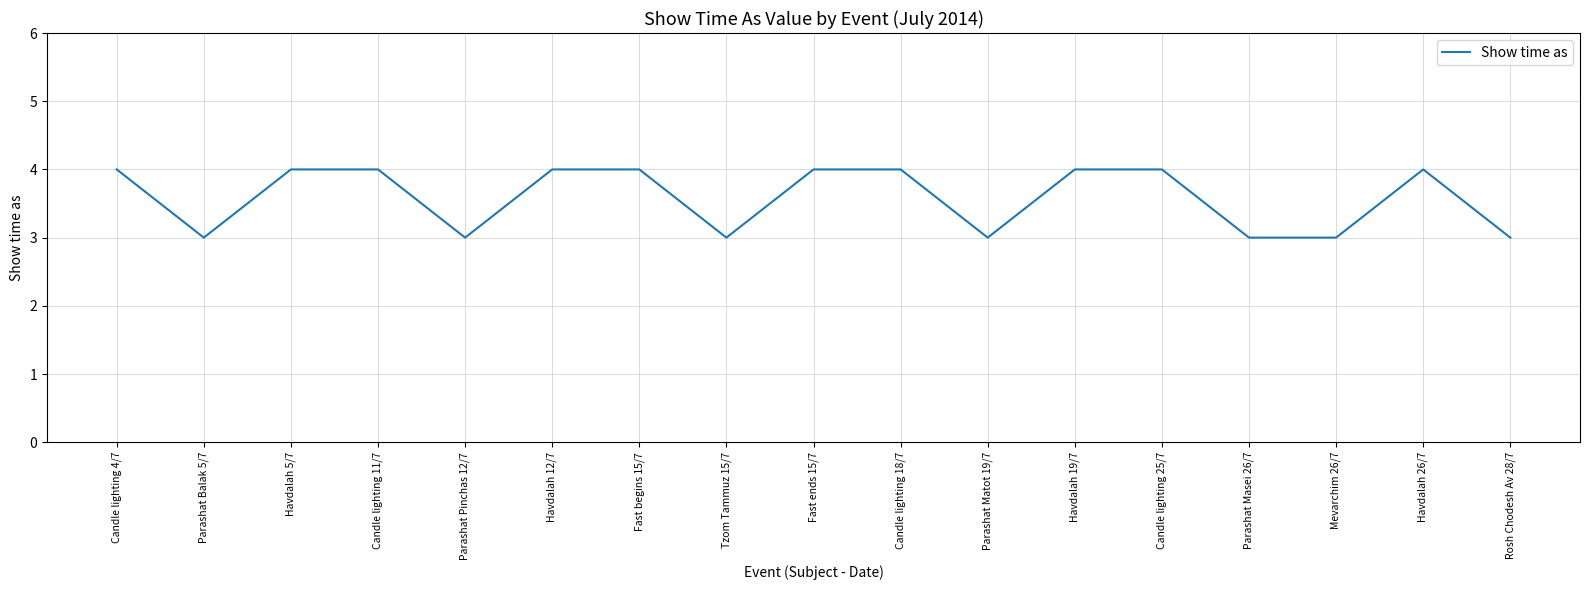

The chart shows a value of 4 at Candle lighting 4/7. True or false?

True